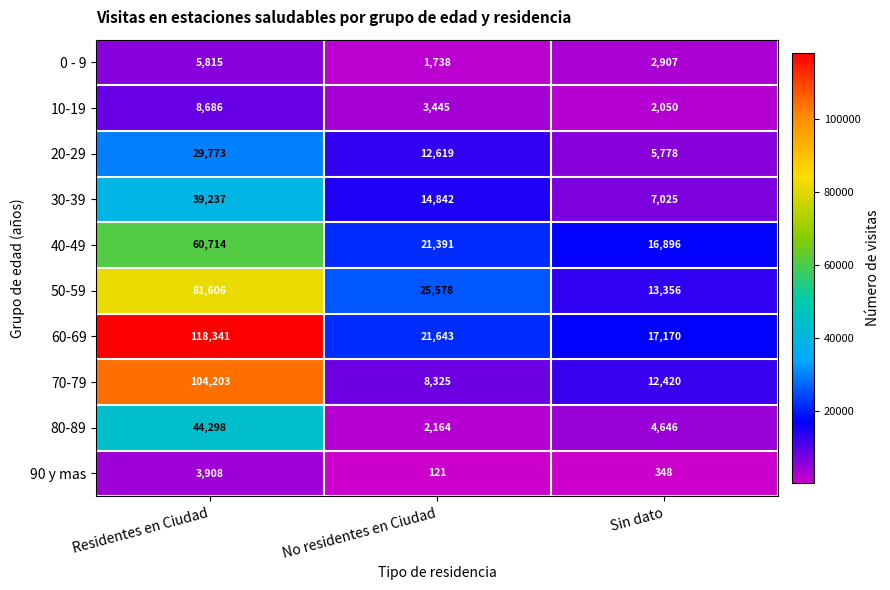

Between Residentes en Ciudad and No residentes en Ciudad, which series saw the biggest shift?

60-69